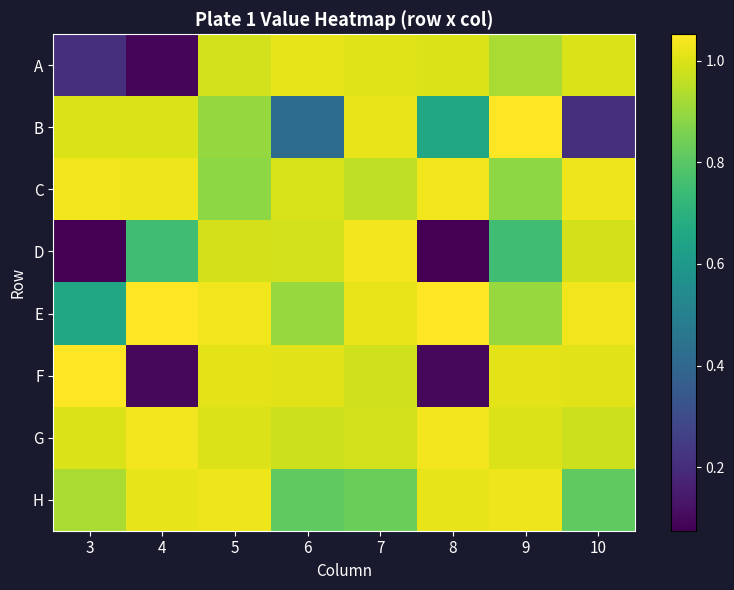

At 9, list the series in order from smallest to largest.

D, C, E, A, G, F, H, B